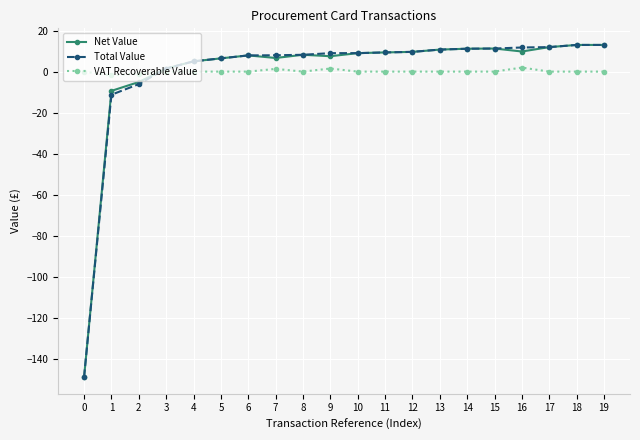

What is the total value across all series at 9?

18.0